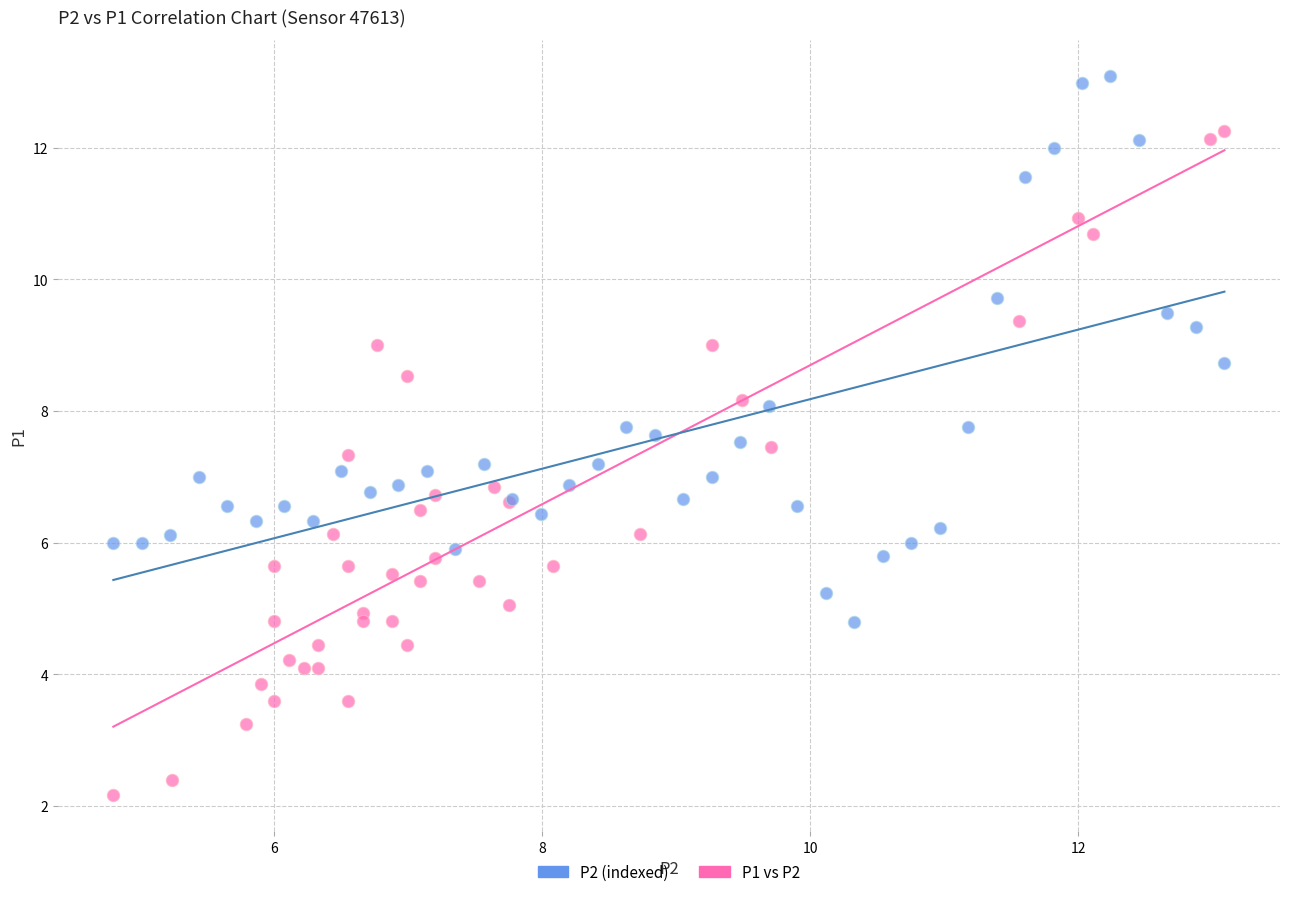

What are all the series names shown in the legend?

P2 (indexed), P1 vs P2